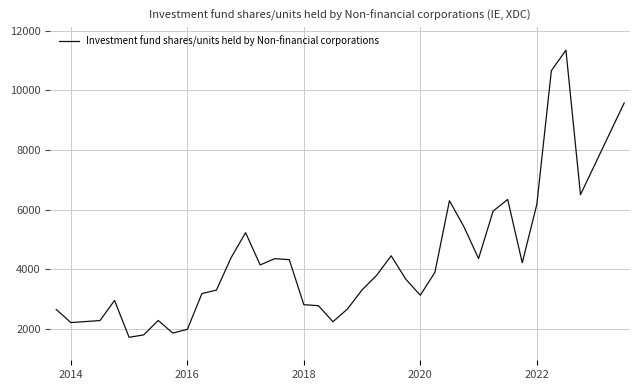

What is the smallest value displayed?

1709.4